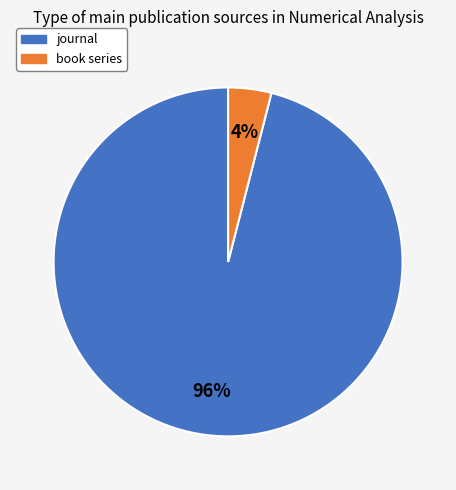

Which slice represents more than half of the pie?

journal